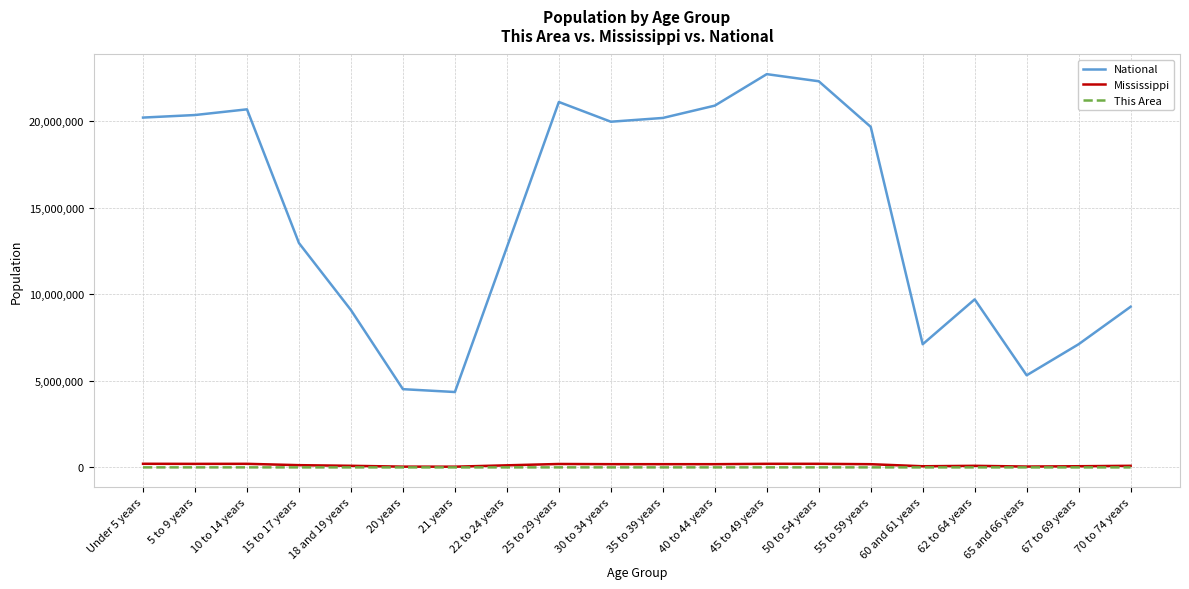

Where is the first local maximum for National?

10 to 14 years